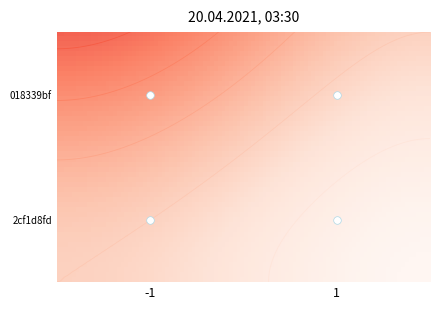

What is the minimum value for 2cf1d8fd?

-1